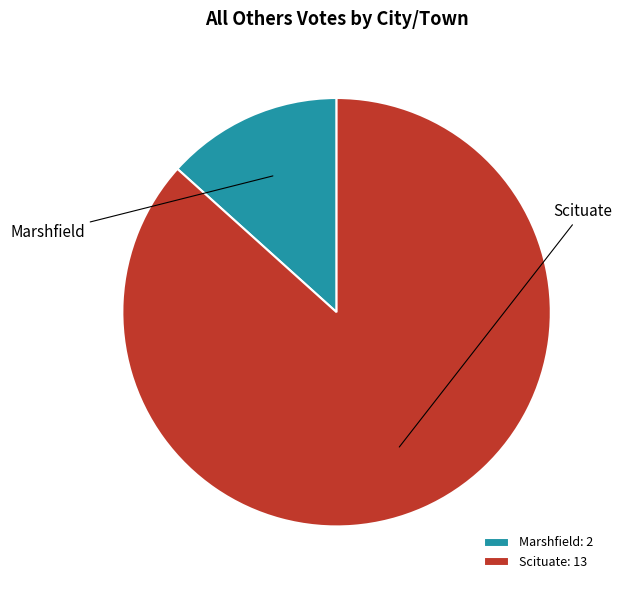

To the nearest percent, what portion does Scituate represent?

87%